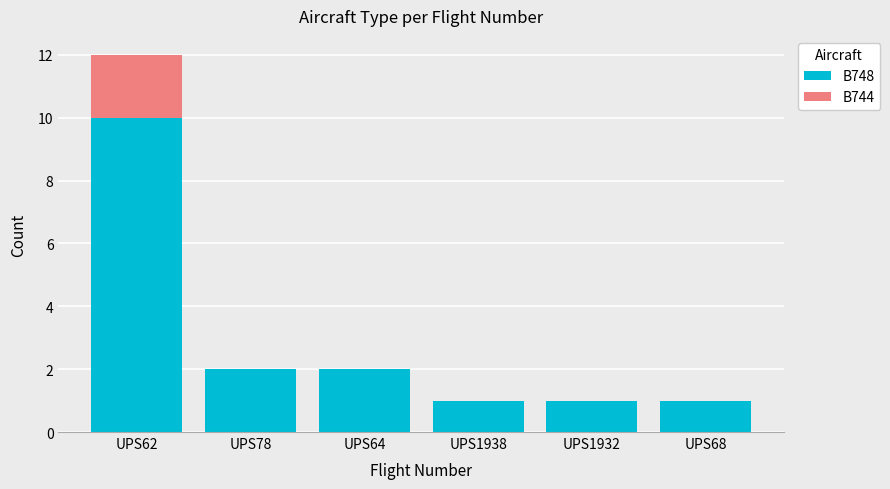

What is the highest value of the B748 series?

10